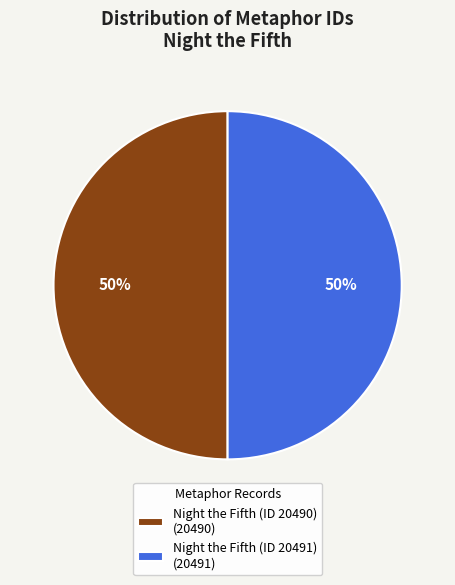

To the nearest percent, what portion does Night the Fifth (ID 20490) represent?

50%